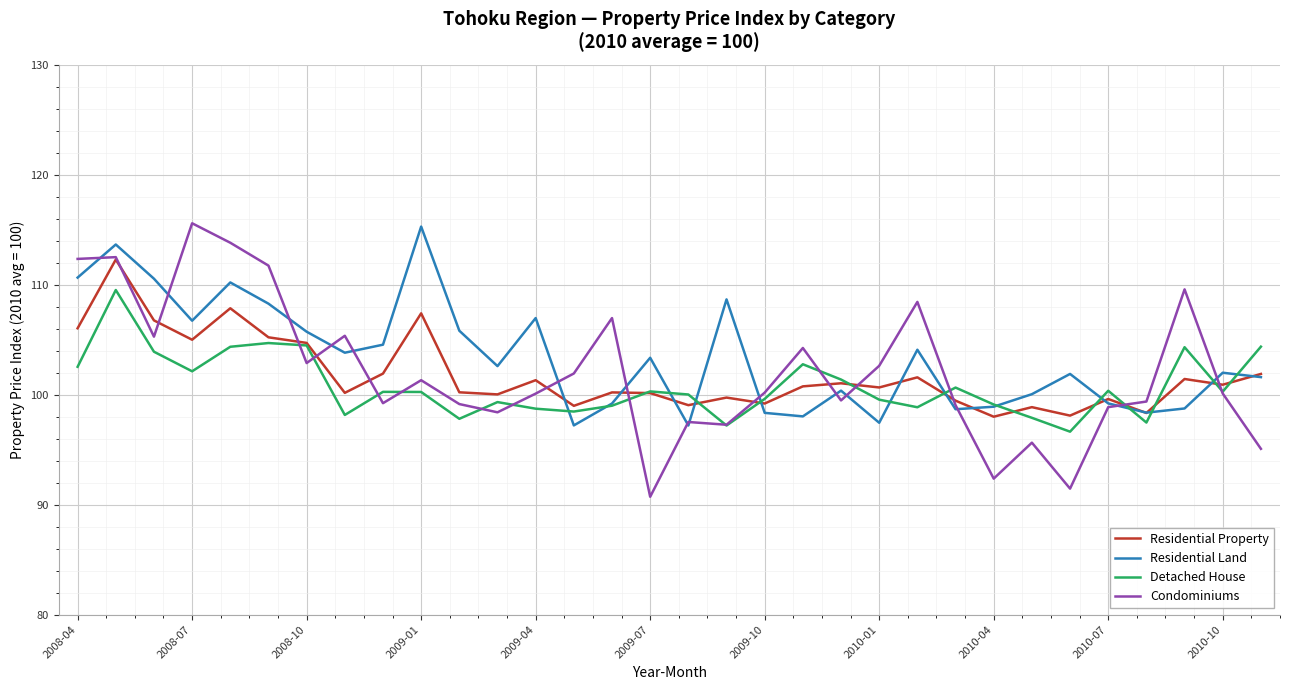

What is the lowest value of the Detached House series?

96.6